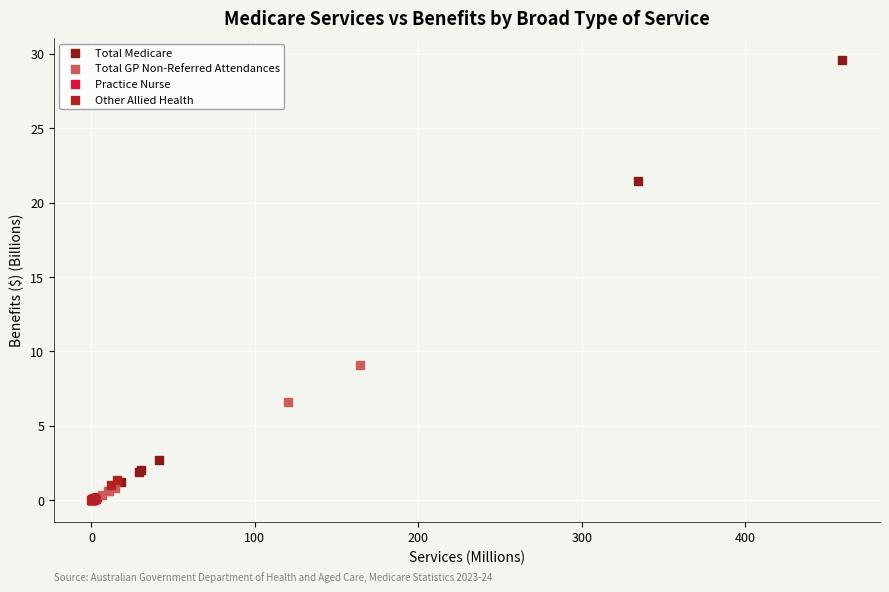

Which series has the widest spread of Y values?

Total Medicare